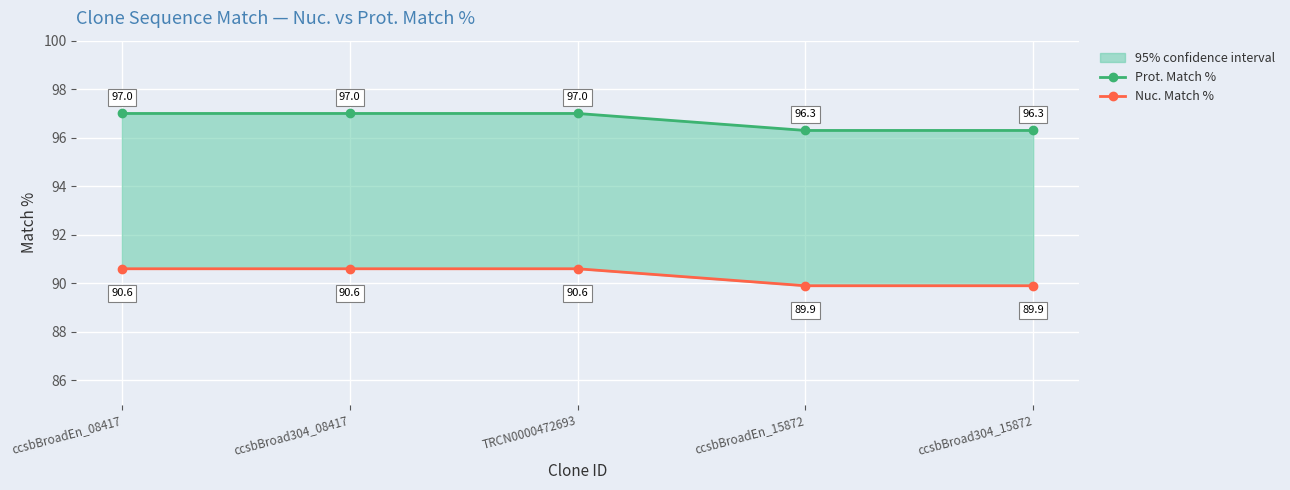

Which has a higher value, ccsbBroadEn_08417 or ccsbBroad304_08417?

ccsbBroadEn_08417